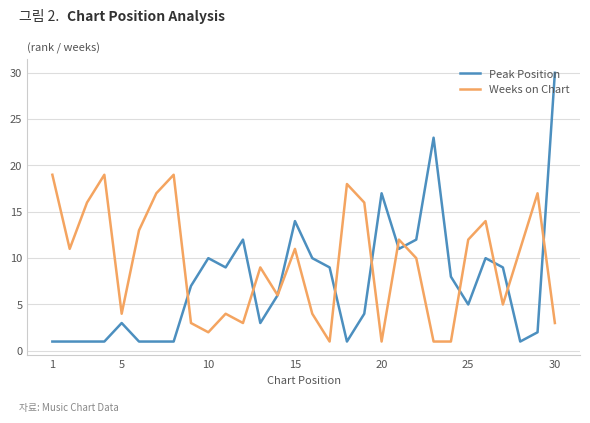

List the series in order of their overall mean, lowest first.

Peak Position, Weeks on Chart